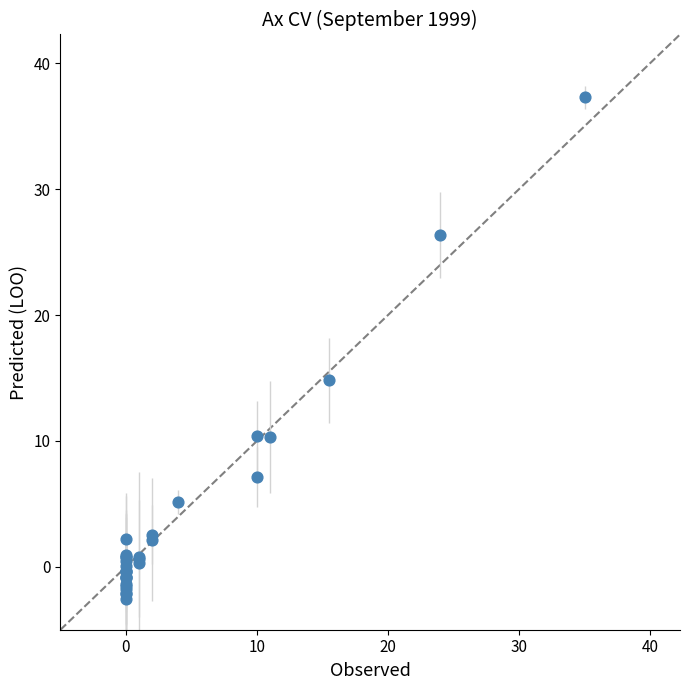

What Y value in the scatter plot is closest to 17?

14.8